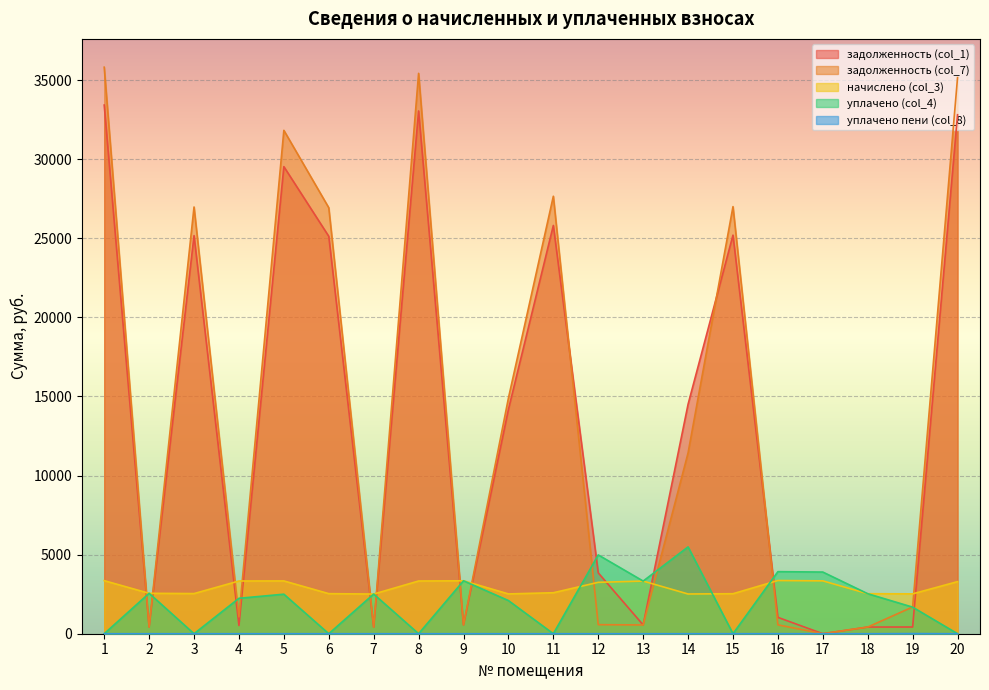

Rank the series at 6 from lowest to highest value.

уплачено (col_4), уплачено пени (col_8), начислено (col_3), задолженность (col_1), задолженность (col_7)